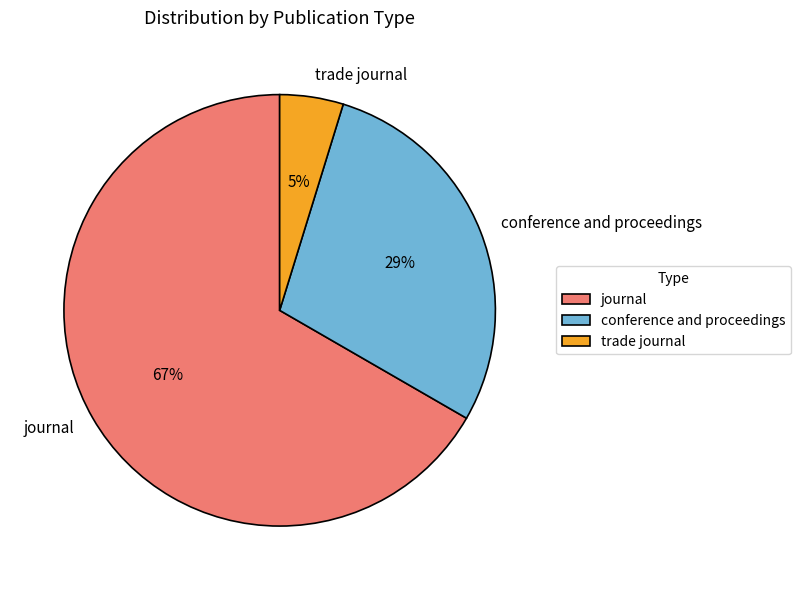

Which category has the biggest portion of the pie?

journal